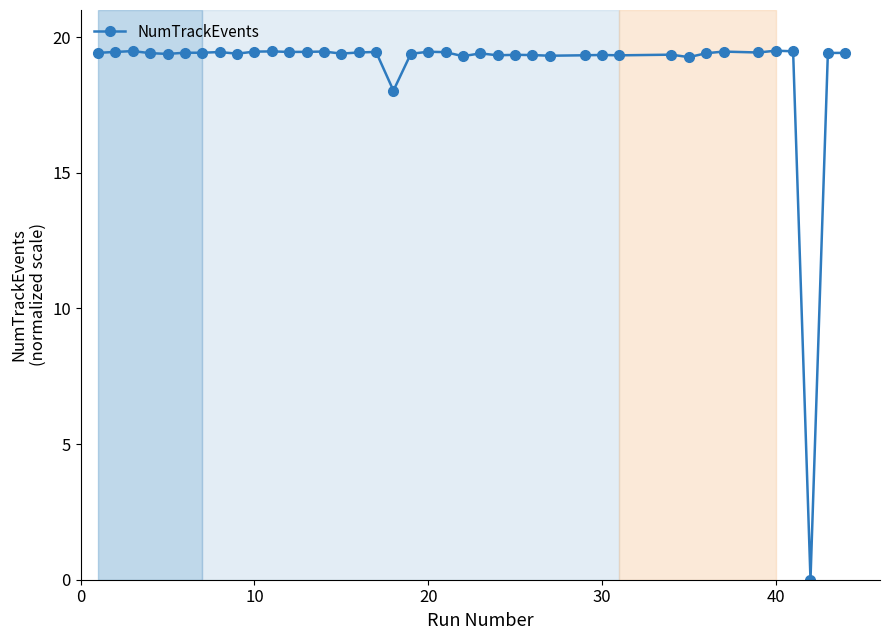

What is the average value?

18.9